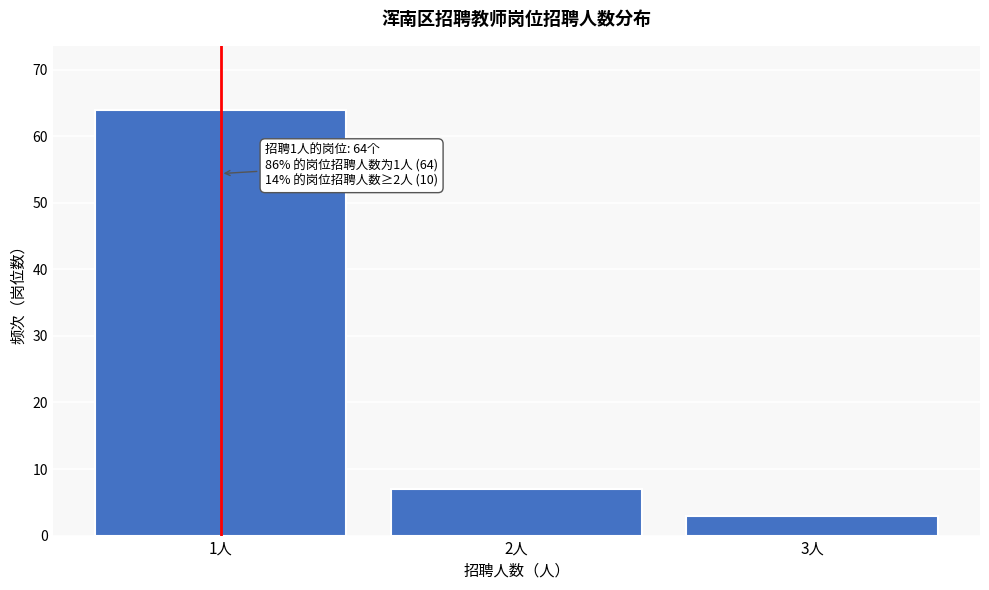

Reading left to right, list all the values displayed in this chart.

64	7	3